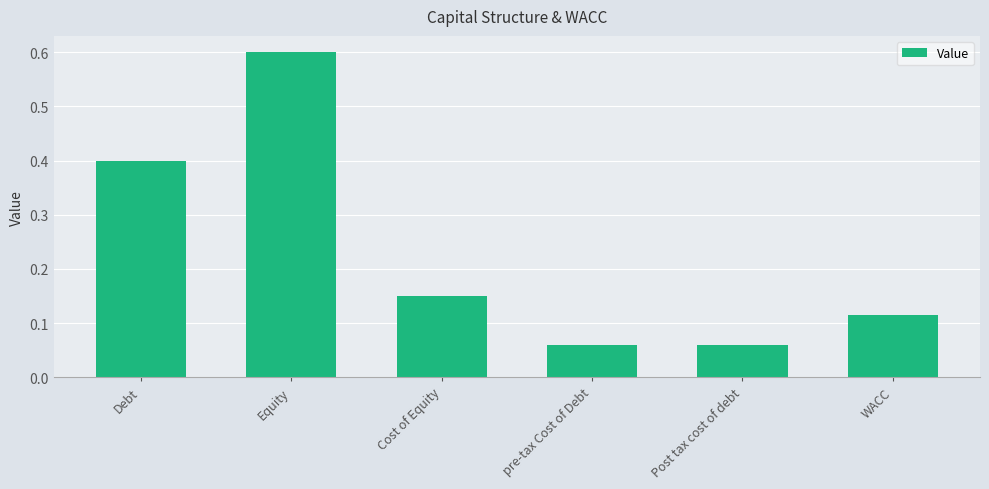

What is the greatest value displayed?

0.6